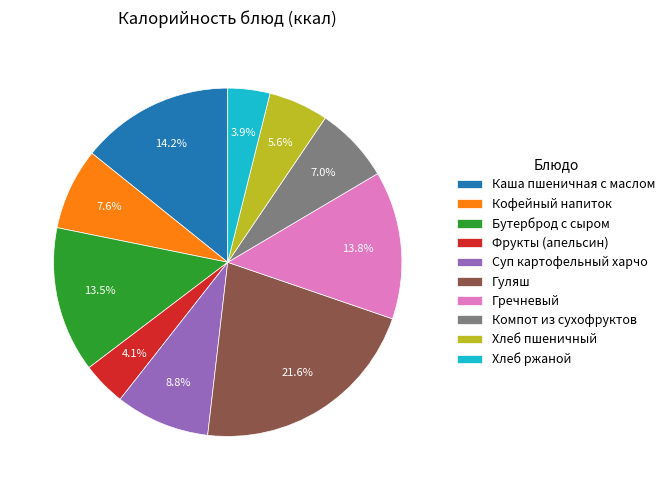

To the nearest percent, what is the difference between the largest and smallest slice percentages?

18%